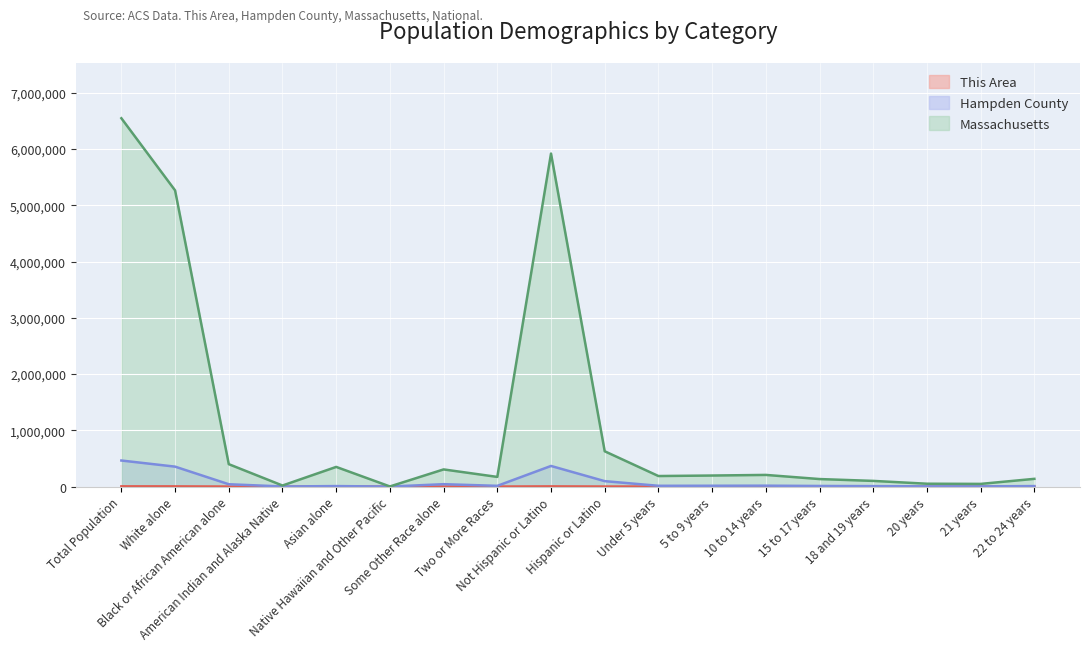

At how many categories does at least one series exceed 5740961?

2